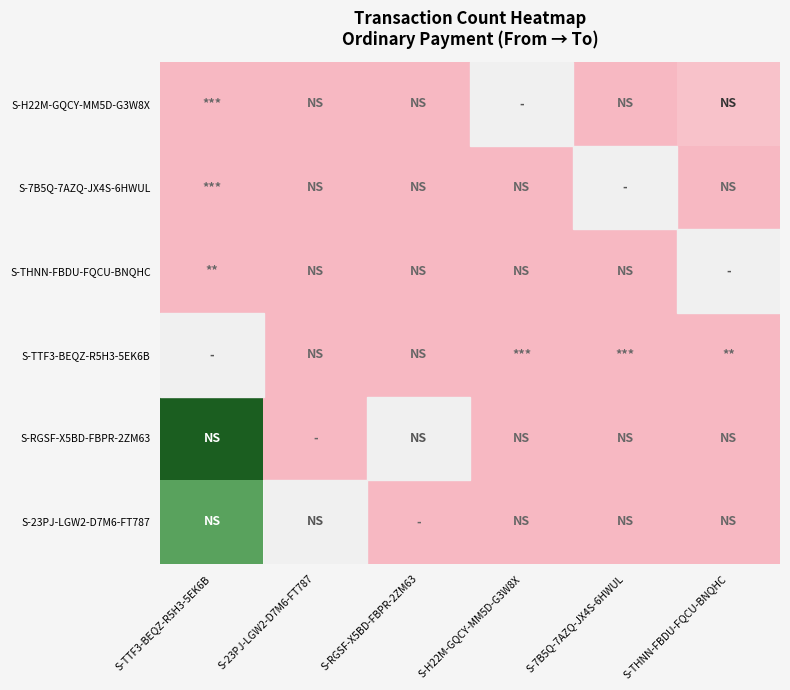

What is the greatest value displayed?

20.0